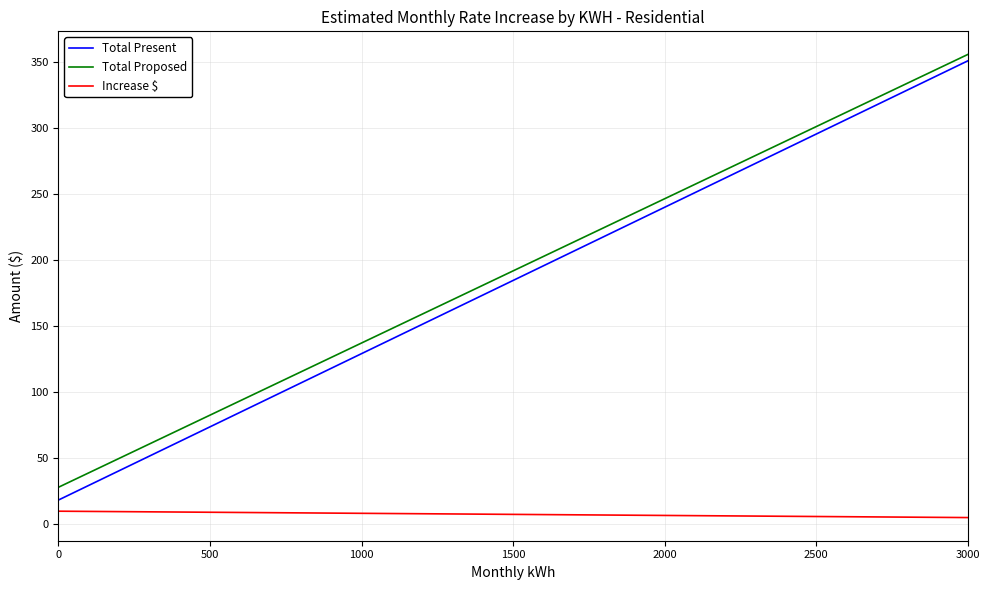

Which series has the widest spread of values?

Total Present